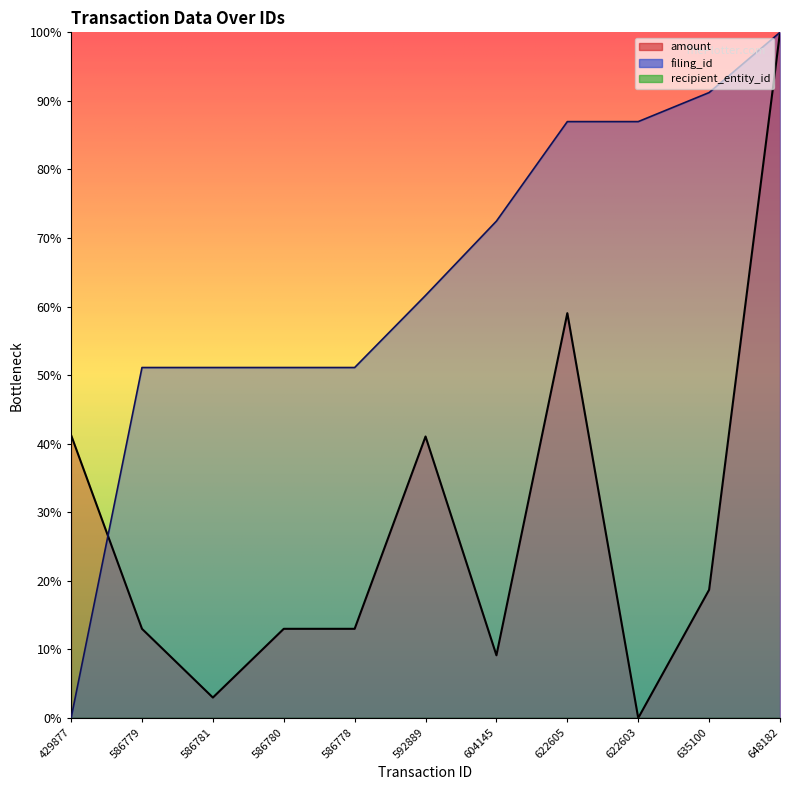

Reading left to right, list all the values displayed in this chart.

amount: 429877=41.3	586779=13.0	586781=3.0	586780=13.0	586778=13.0	592889=41.1	604145=9.1	622605=59.0	622603=0.0	635100=18.7	648182=100.0
filing_id: 429877=0.0	586779=51.1	586781=51.1	586780=51.1	586778=51.1	592889=61.6	604145=72.5	622605=87.0	622603=87.0	635100=91.2	648182=100.0